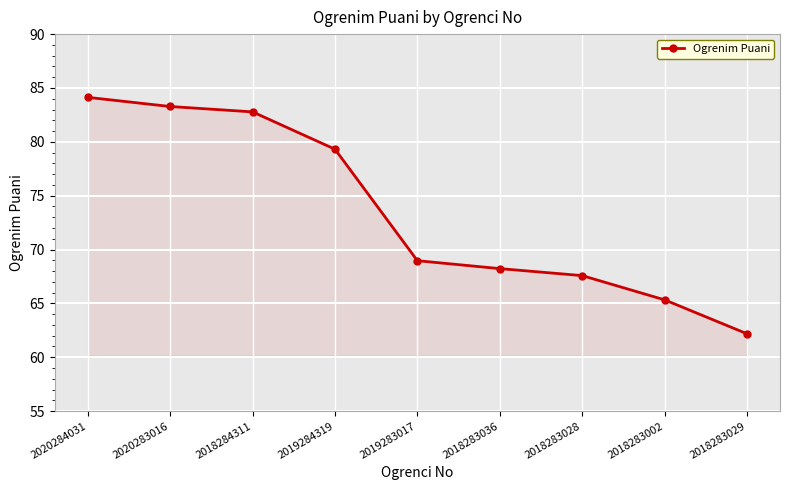

Reading left to right, extract all data points from this chart.

2020284031=84.1	2020283016=83.3	2018284311=82.8	2019284319=79.3	2019283017=69.0	2018283036=68.2	2018283028=67.6	2018283002=65.3	2018283029=62.2